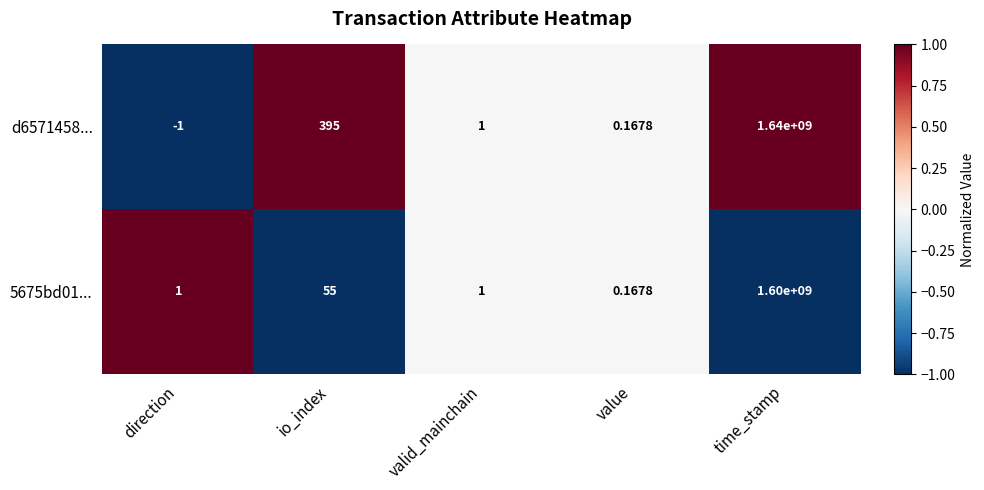

How many data points in 5675bd01... are less than 1?

1